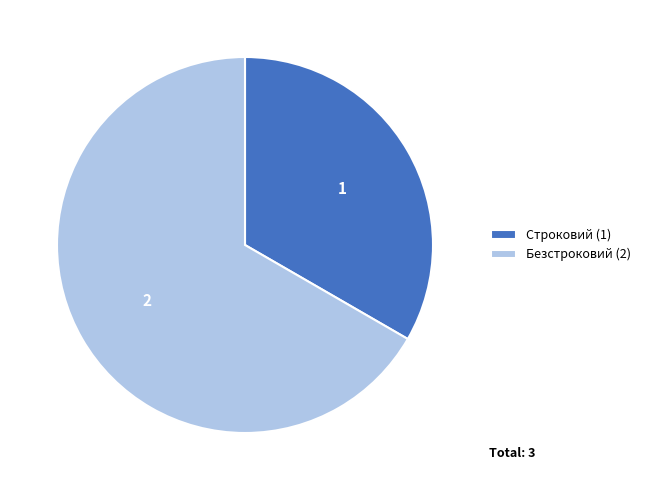

Is it true that Безстроковий is 75% of the pie?

False